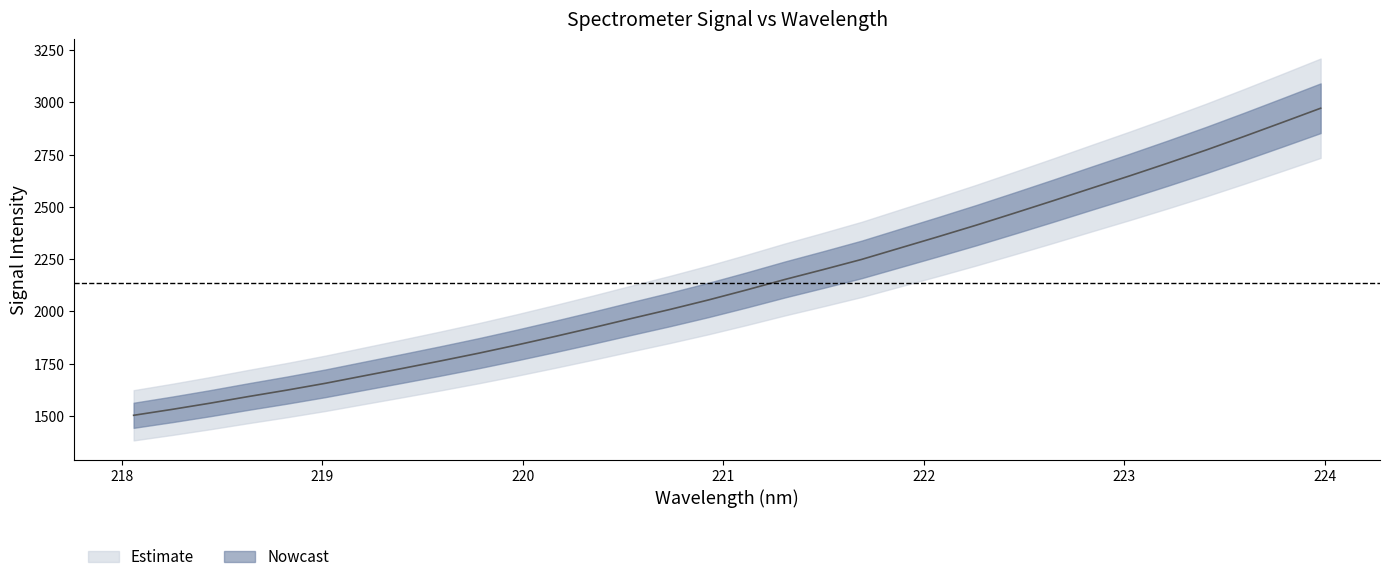

Reading left to right, what are all the values shown in this chart?

1502.8	1531.0	1560.9	1592.7	1623.3	1655.8	1691.4	1726.7	1762.6	1799.8	1839.2	1880.3	1922.7	1966.4	2009.4	2054.6	2102.8	2152.8	2200.1	2248.5	2302.9	2357.2	2412.7	2470.4	2529.0	2588.8	2648.0	2709.0	2771.7	2837.1	2904.2	2972.0